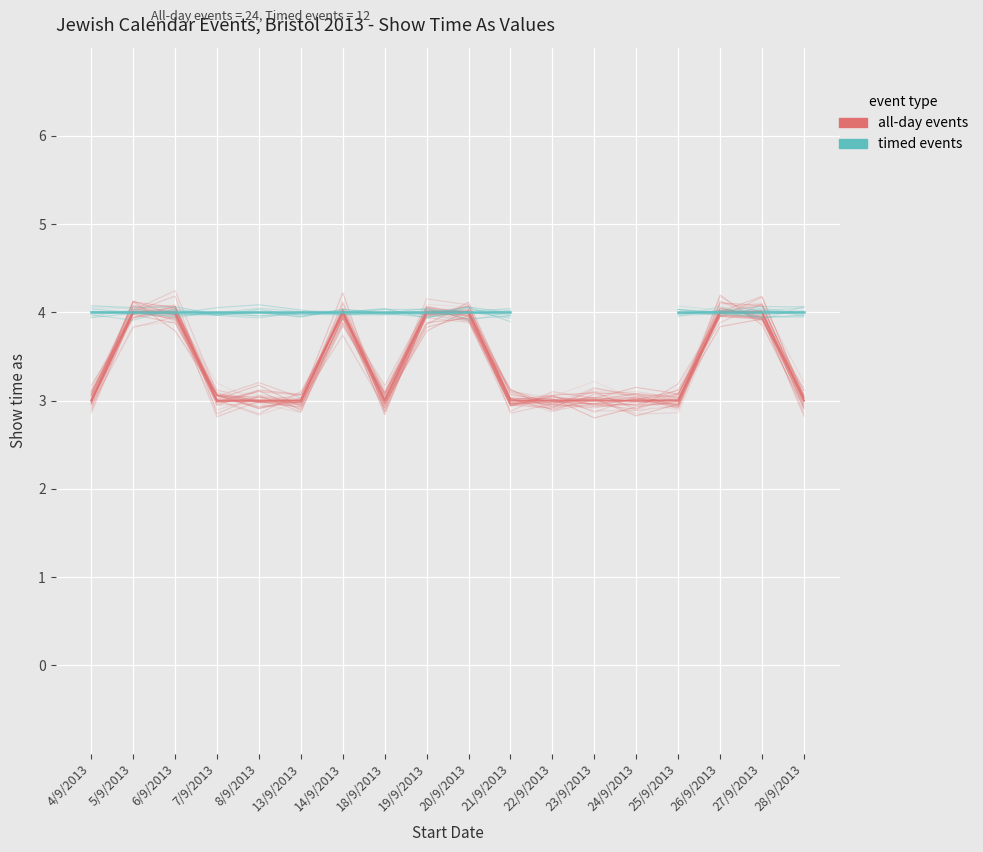

The timed events series shows 4.0 at 21/9/2013. True or false?

True